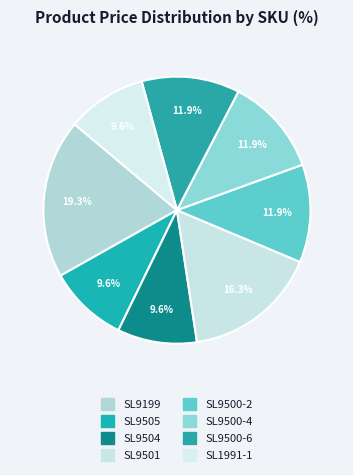

Which category has the smallest portion of the pie?

SL9505